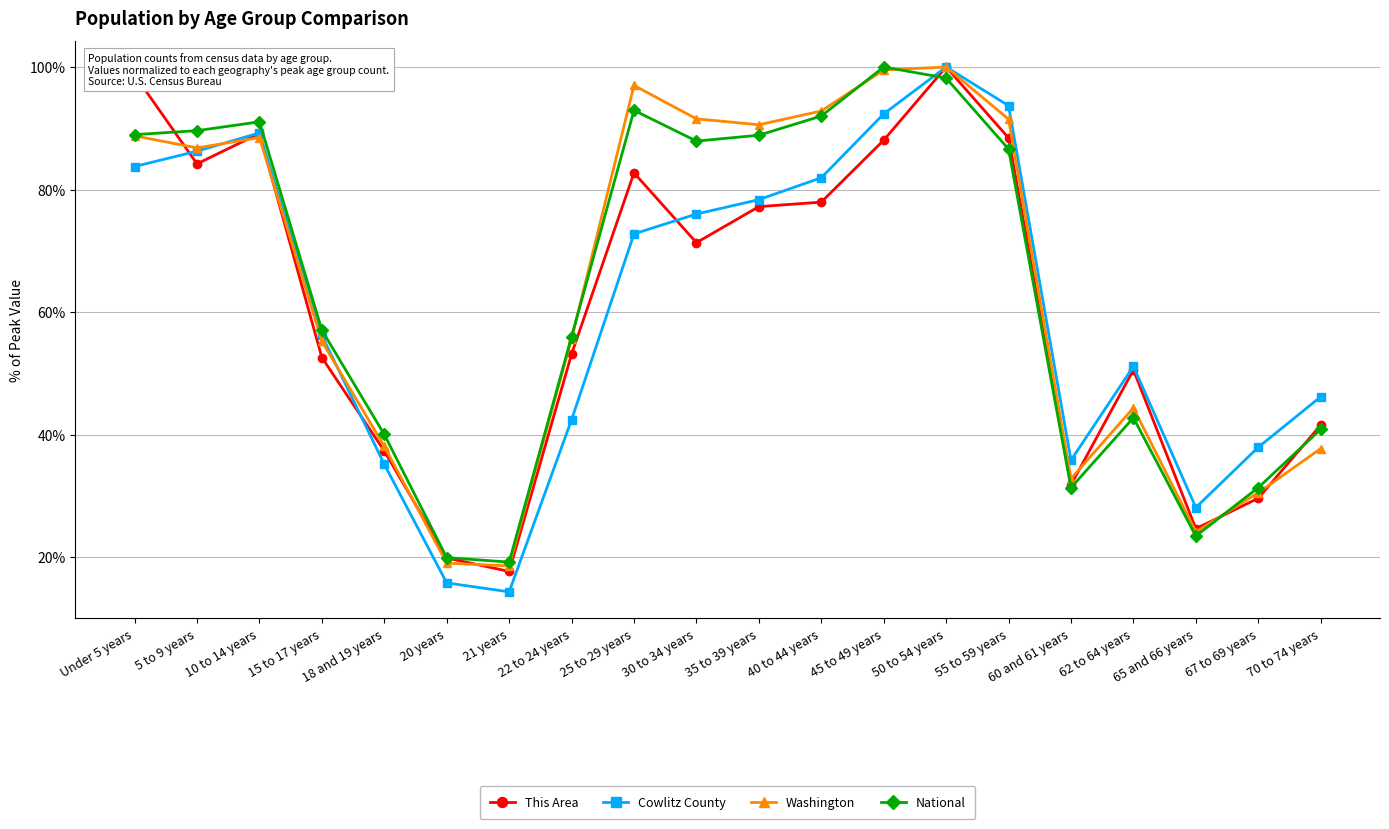

What is the lowest value of the Cowlitz County series?

14.3